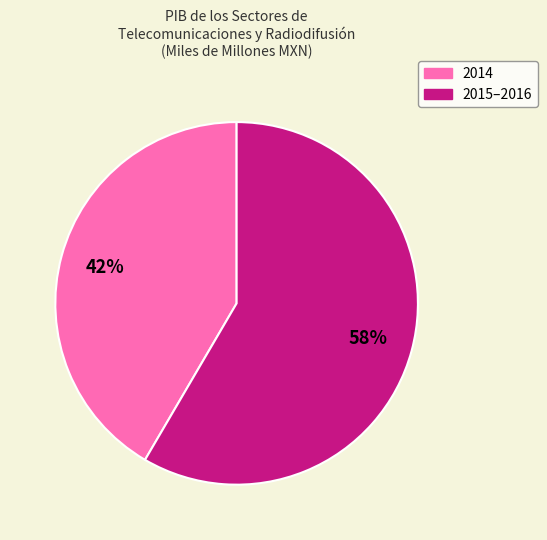

Count the number of slices in the pie.

2